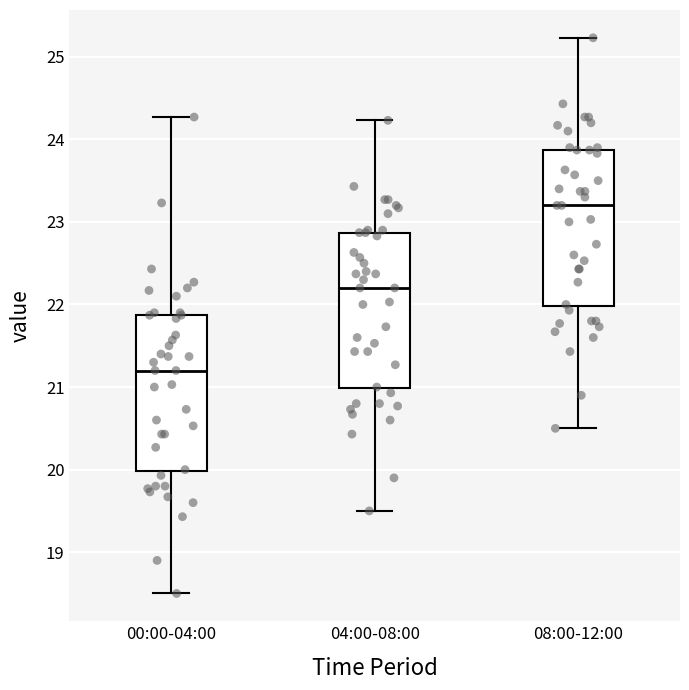

Reading left to right, read every box against the y-axis: the position of its median line, the range the box covers, and the ends of its whiskers. The values are not printed on the chart, so give them approximately, as read against the axis.

00:00-04:00: median 21.2, box 20.0 to 21.9, whiskers 18.5 to 24.3
04:00-08:00: median 22.2, box 21.0 to 22.9, whiskers 19.5 to 24.2
08:00-12:00: median 23.2, box 22.0 to 23.9, whiskers 20.5 to 25.2